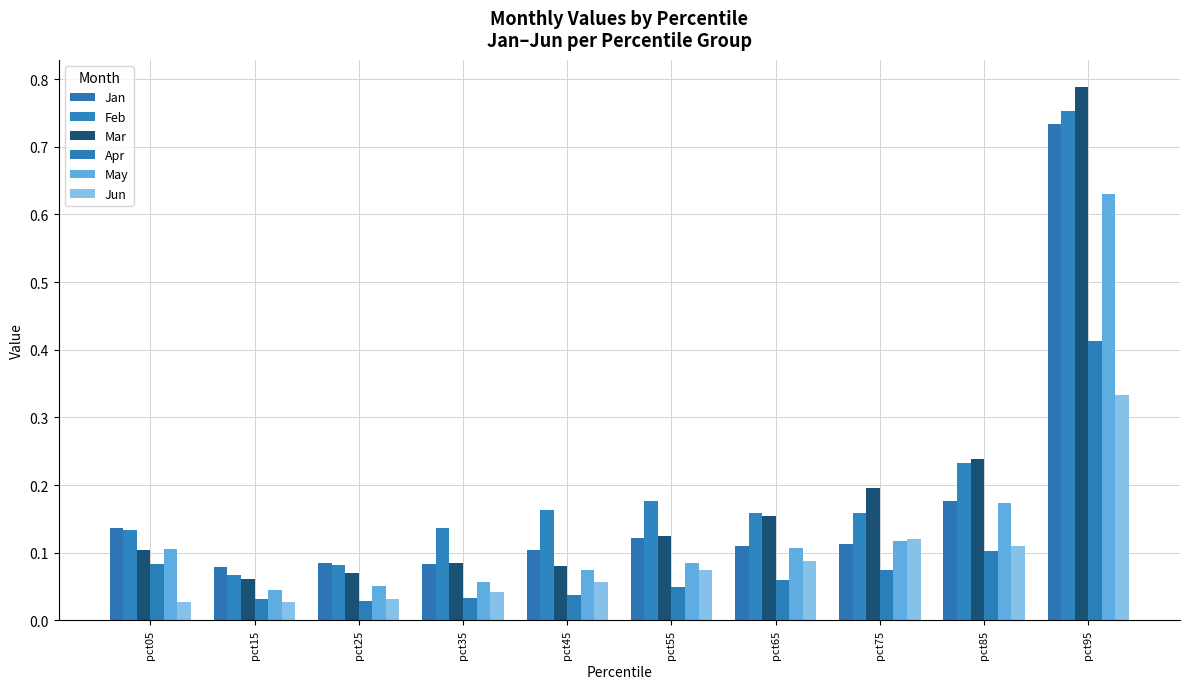

Is it true that Feb equals 0.2 at pct85?

True